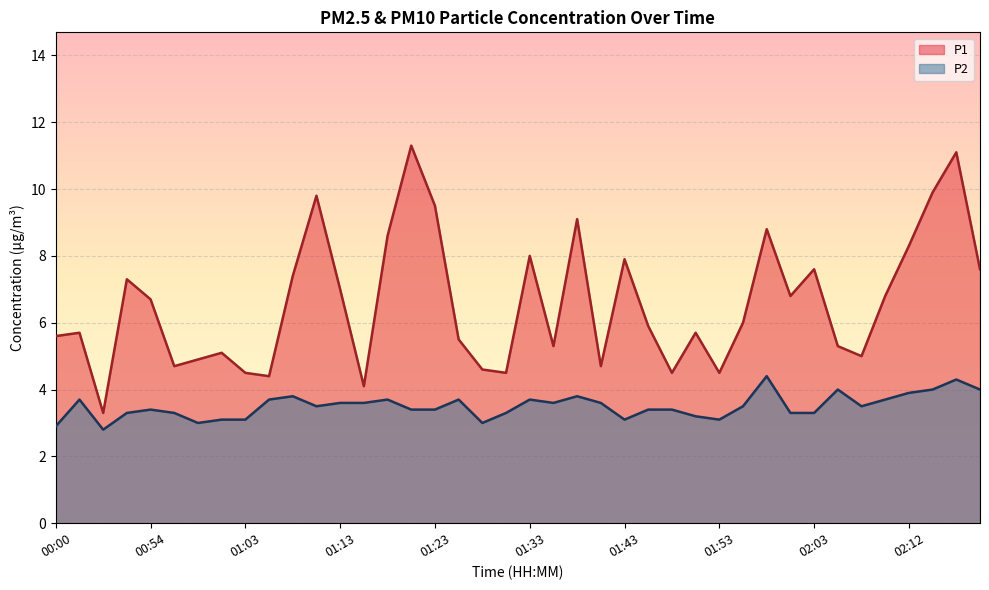

At which category is the sum across all series the highest?

38